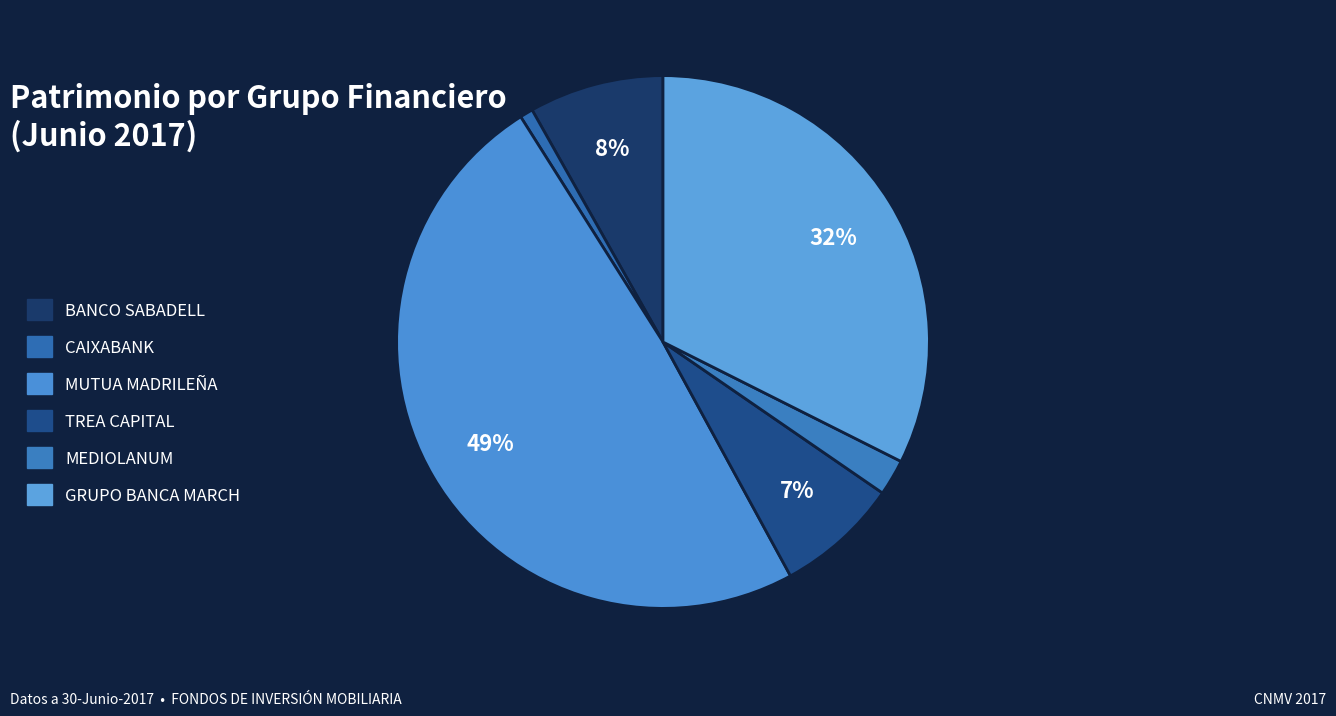

Which has a higher value, BANCO SABADELL or MEDIOLANUM?

BANCO SABADELL